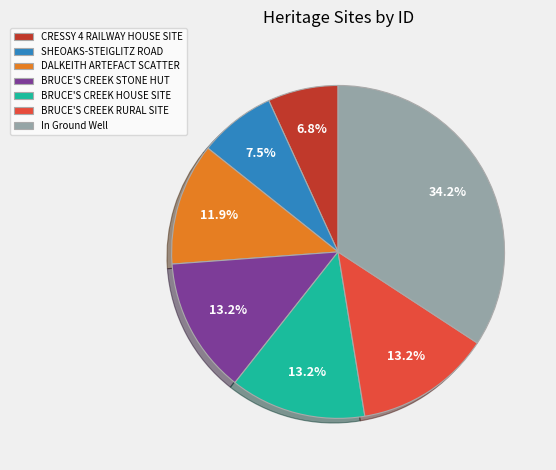

How many slices are in this pie chart?

7